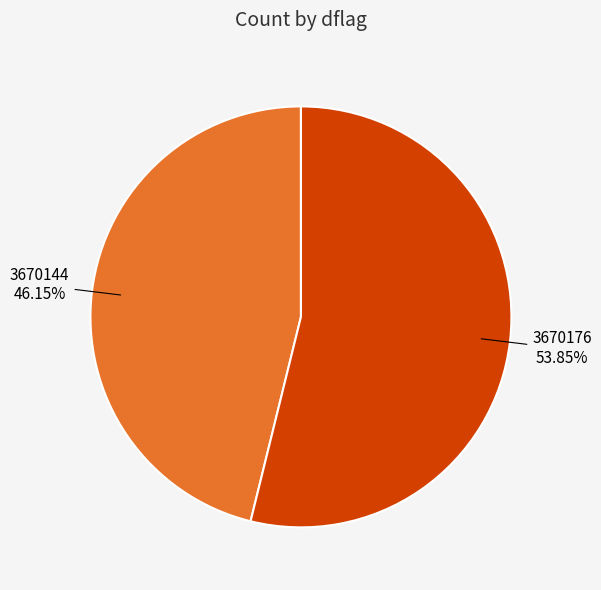

To the nearest percent, what is the difference between the largest and smallest slice percentages?

8%